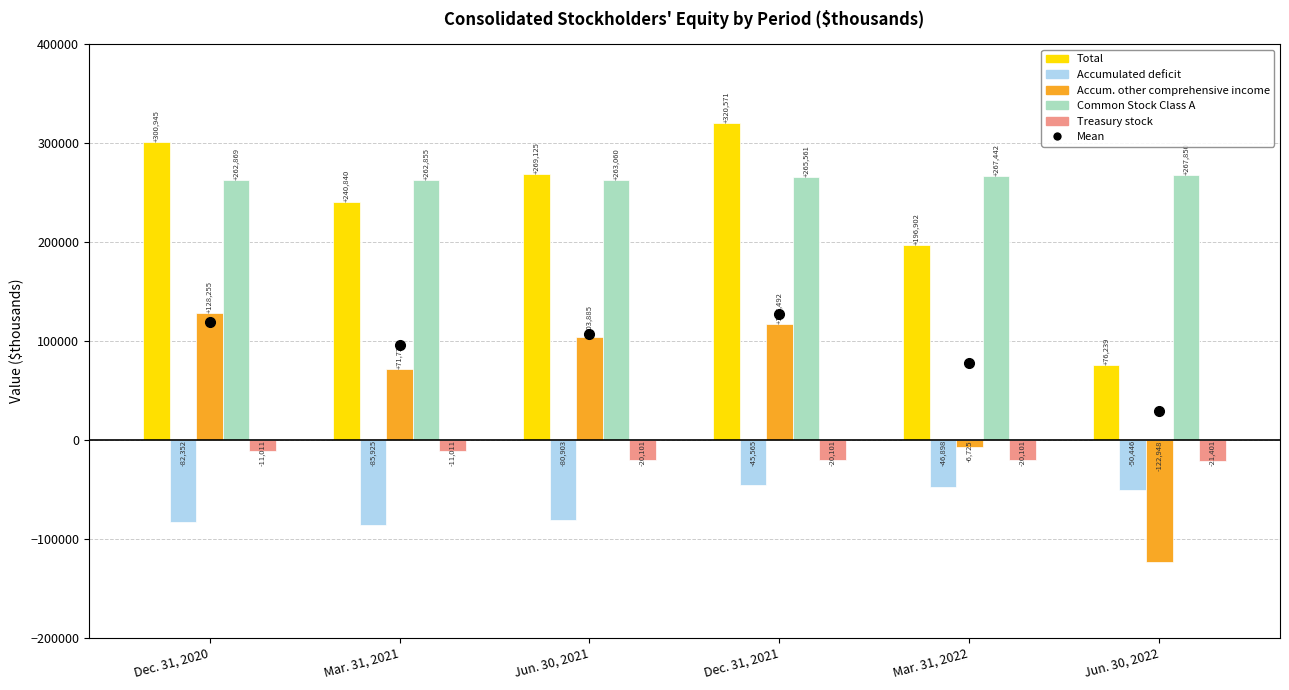

Rank the categories by Common Stock Class A value from lowest to highest.

Mar. 31, 2021, Dec. 31, 2020, Jun. 30, 2021, Dec. 31, 2021, Mar. 31, 2022, Jun. 30, 2022